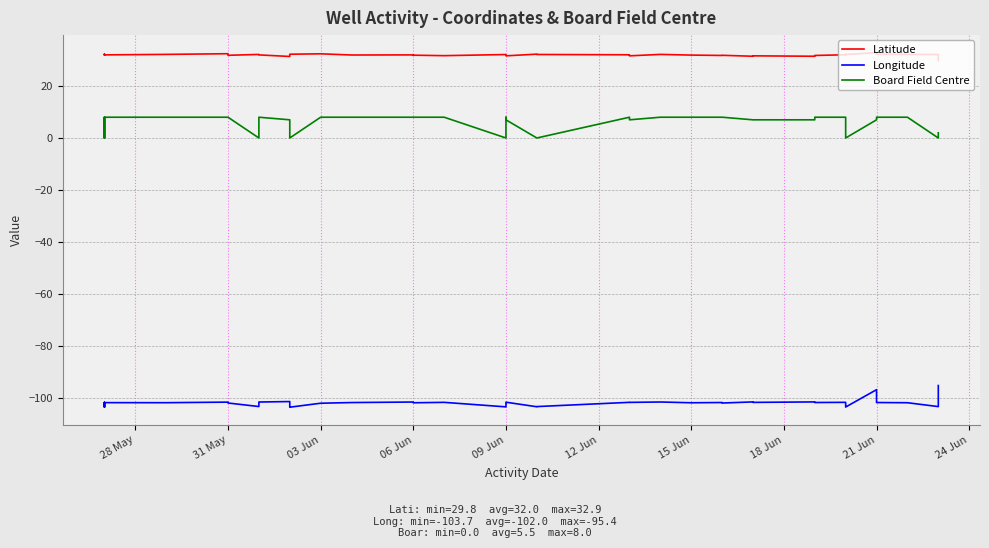

What is the difference between the maximum and second lowest values in the Board Field Centre series?

8.0